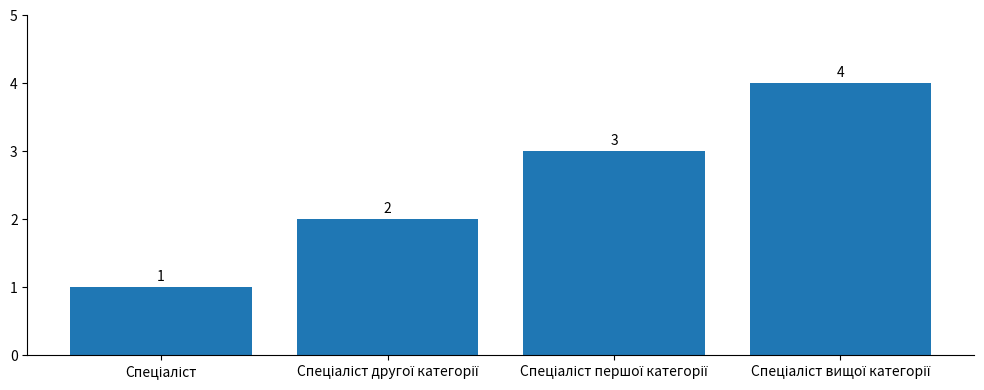

Count the values in the range 2 to 4.

3